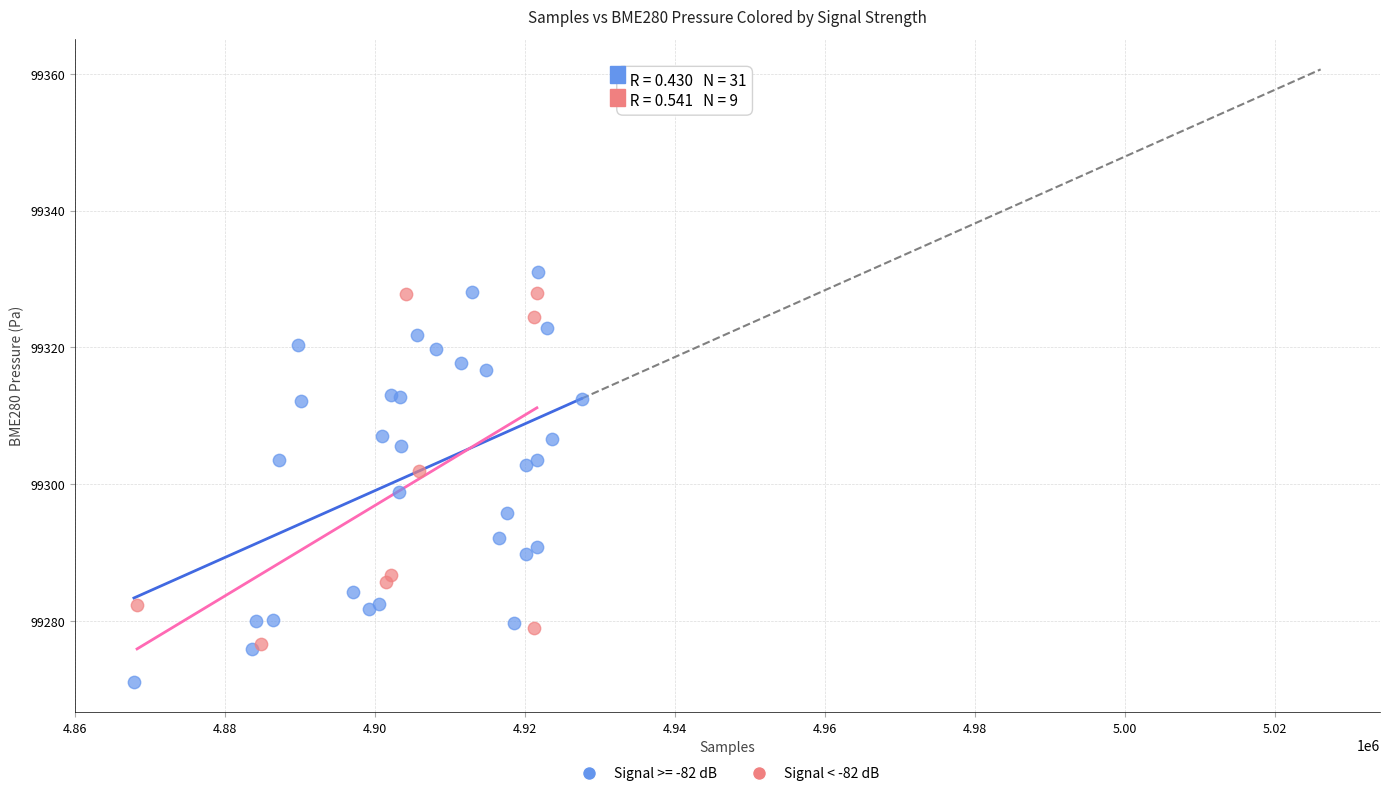

Which series has the widest spread of Y values?

Signal >= -82 dB